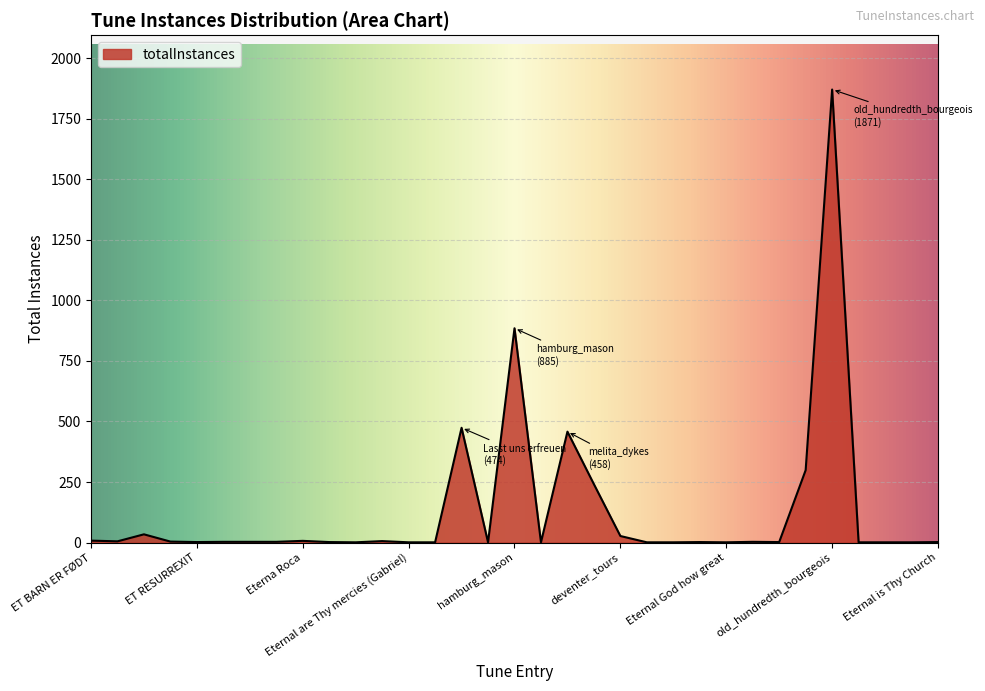

What is the smallest value displayed?

1